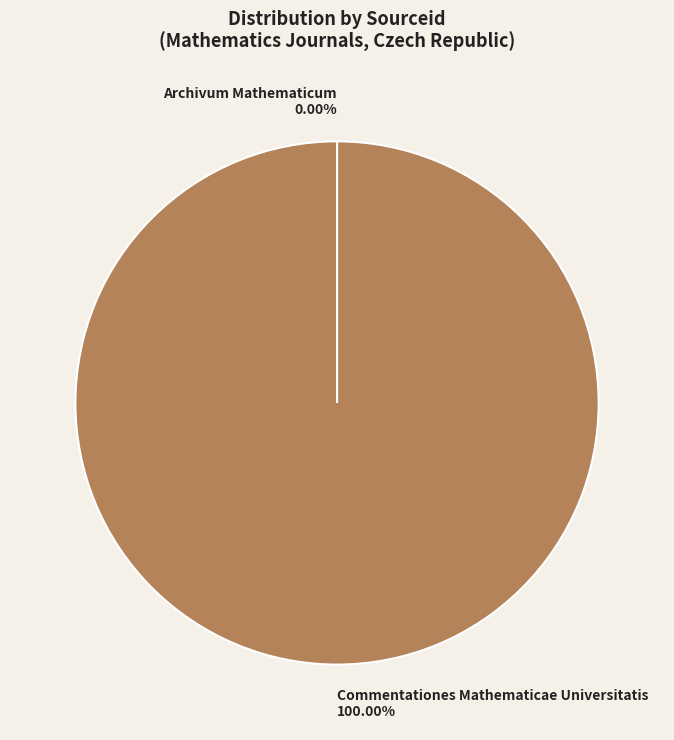

Is there any slice that represents more than half of the pie?

Yes